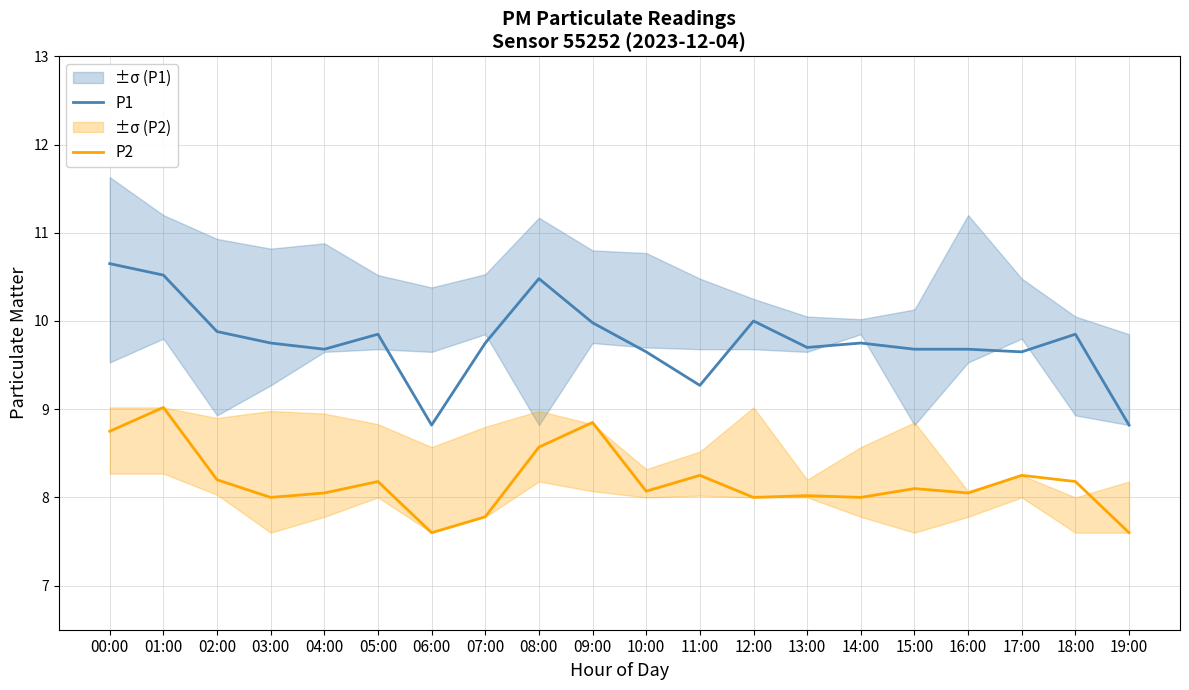

What is the sum of the P2 values at 01:00 and 13:00?

17.0